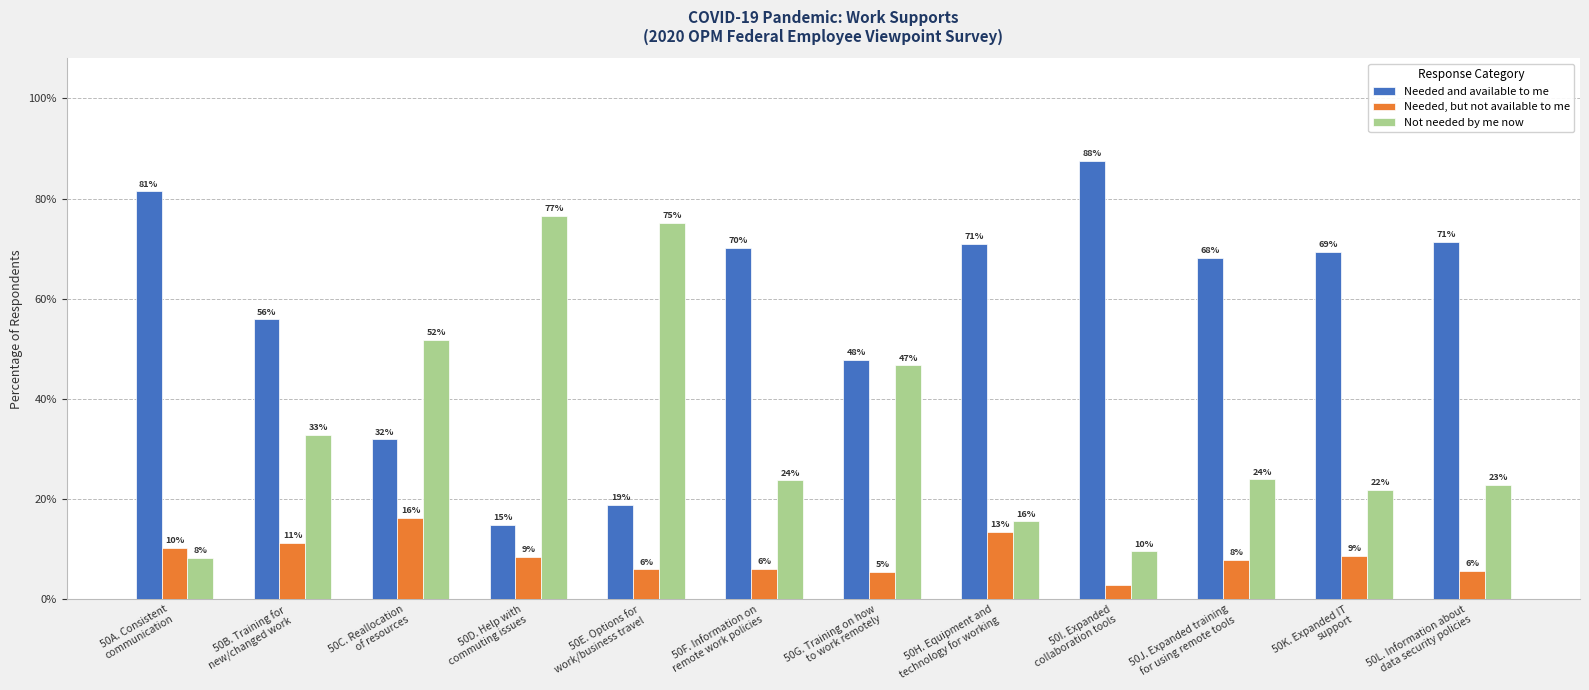

Which category has the lowest value in the Needed and available to me series?

50D. Help with
commuting issues